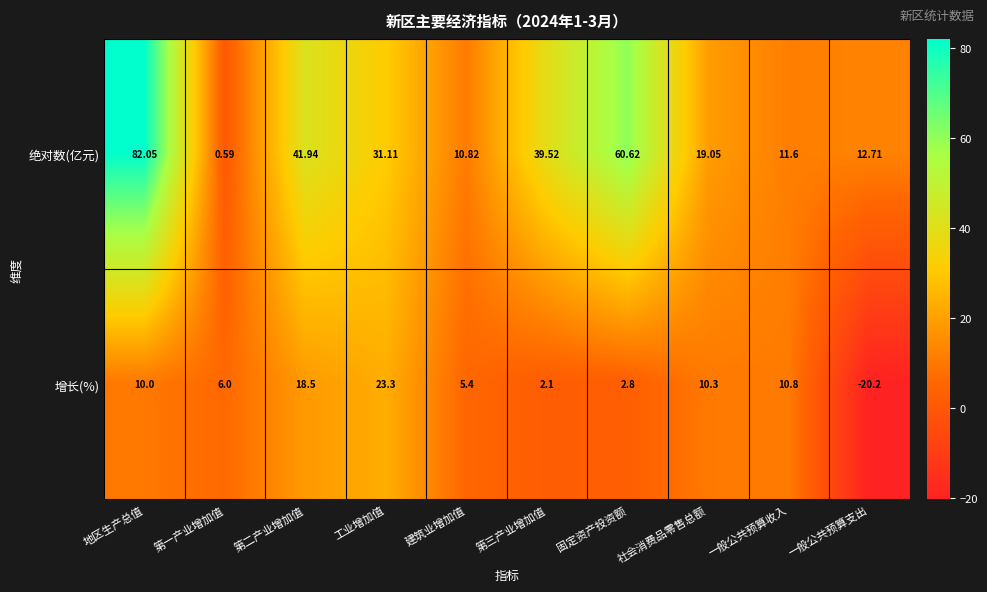

Which series has the widest spread of values?

绝对数(亿元)